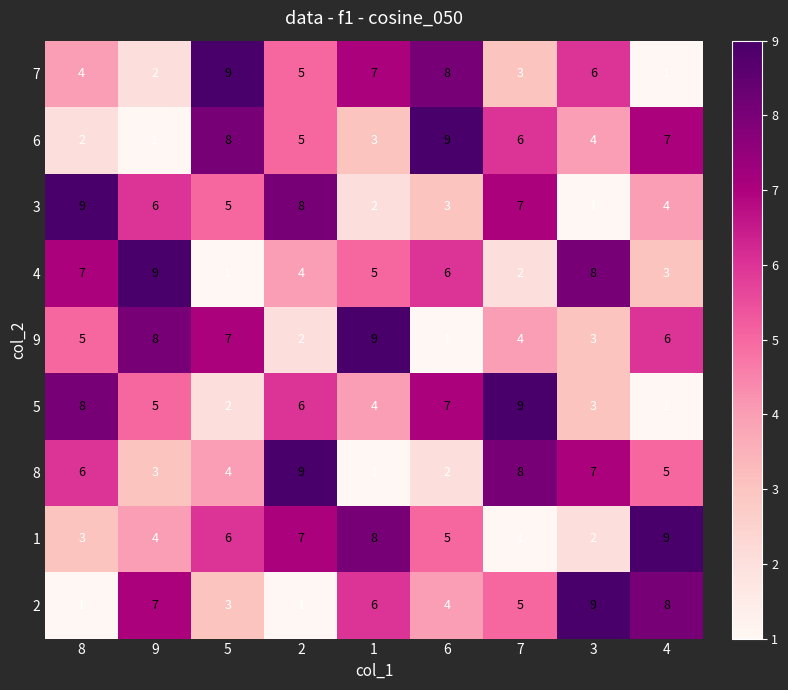

The value of 4 at 3 is 12. True or false?

False